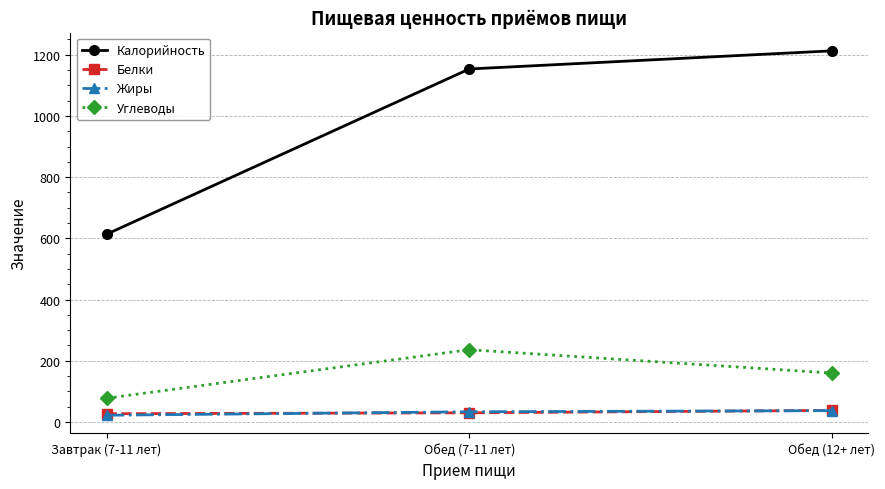

What is the label of the 2nd point from the right?

Обед (7-11 лет)